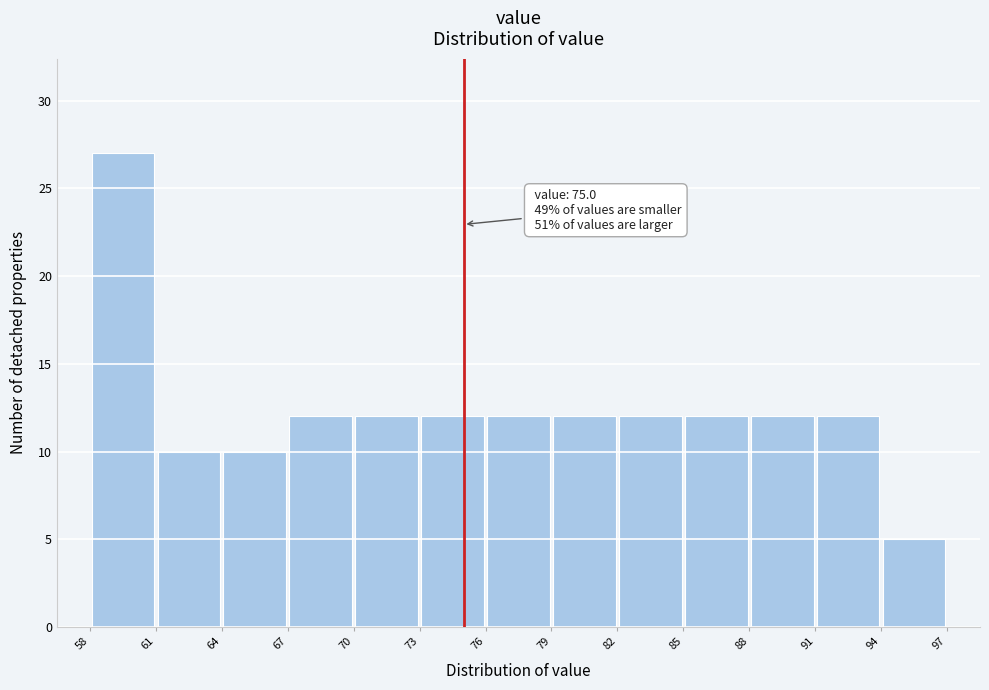

Which range on the x-axis has the tallest bar?

58 to 61